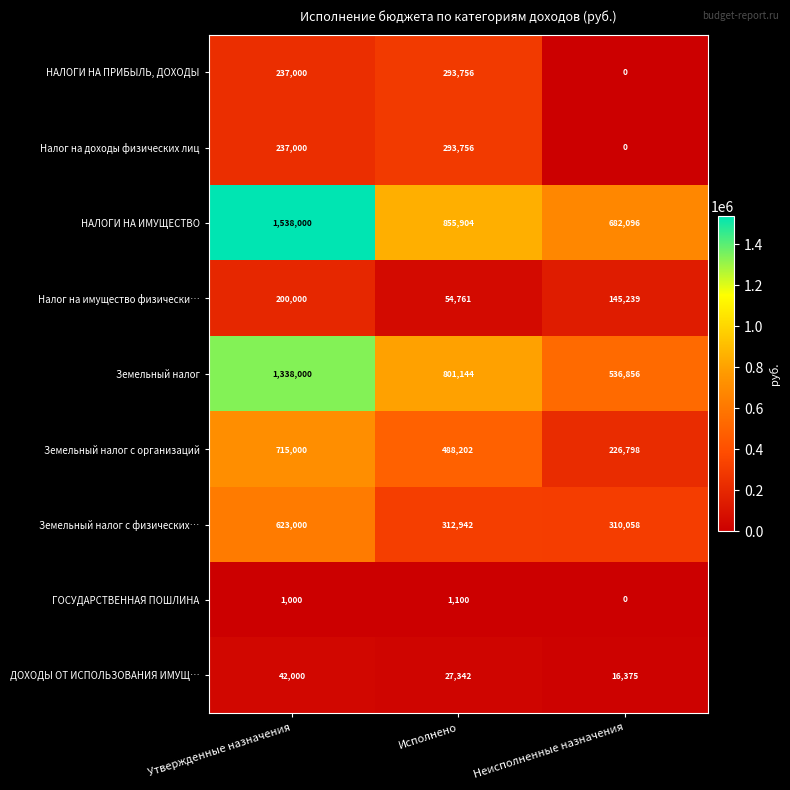

The value of НАЛОГИ НА ПРИБЫЛЬ, ДОХОДЫ at Утвержденные назначения is 237000. True or false?

True